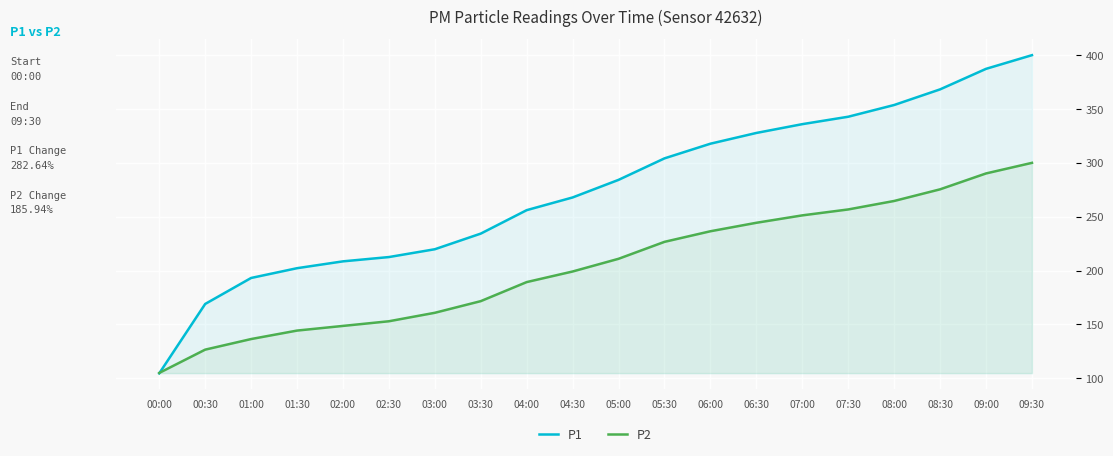

The value of P1 at 02:00 is 281.1. True or false?

False